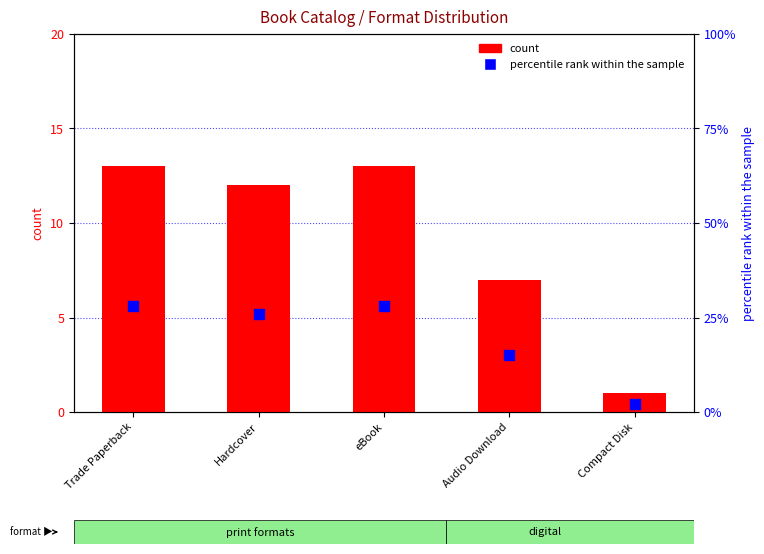

Which series has the widest spread of Y values?

count